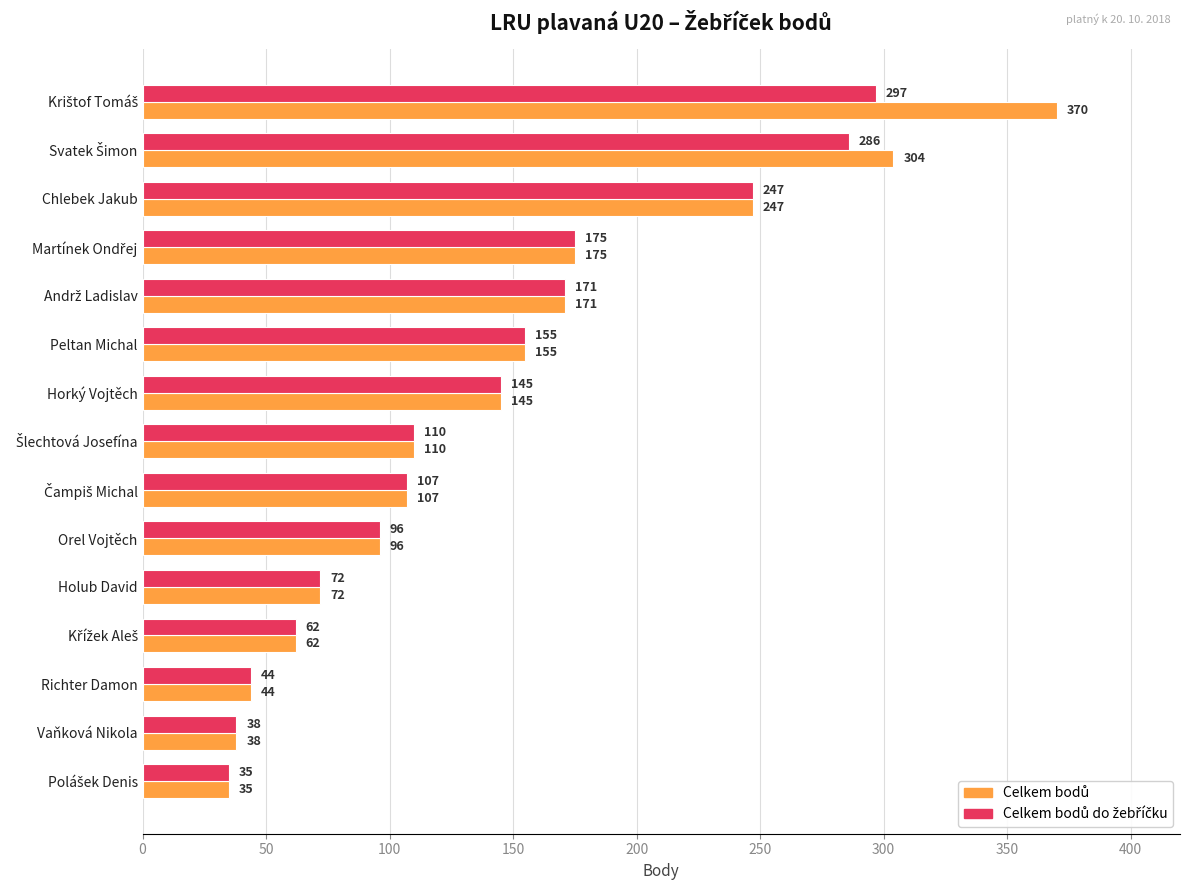

What is the minimum value shown in the chart?

35